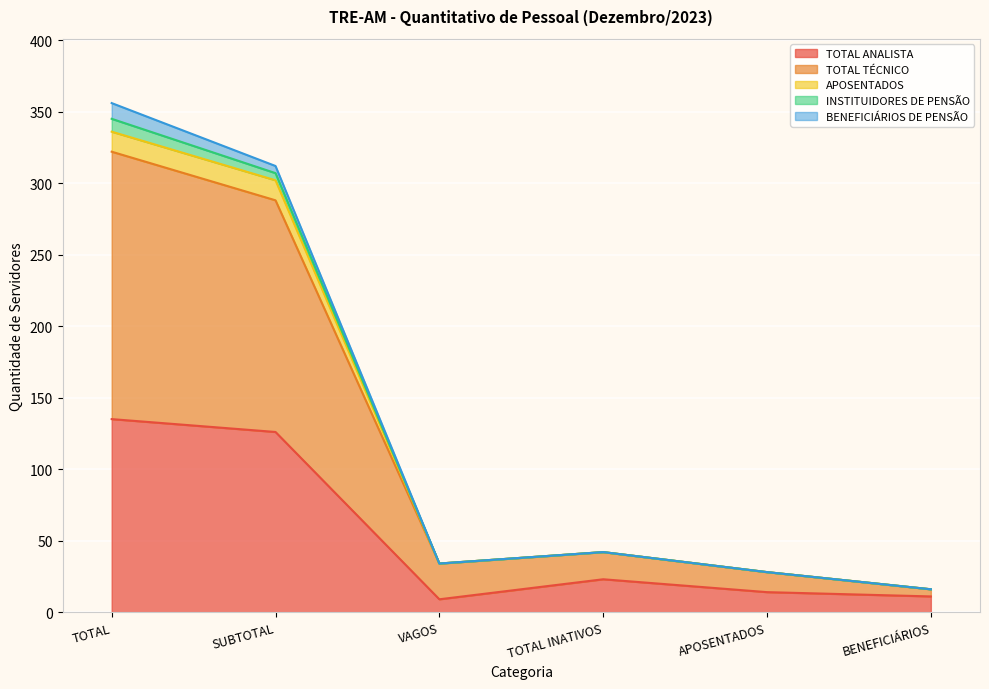

The value of TOTAL ANALISTA at TOTAL INATIVOS is 8. True or false?

False